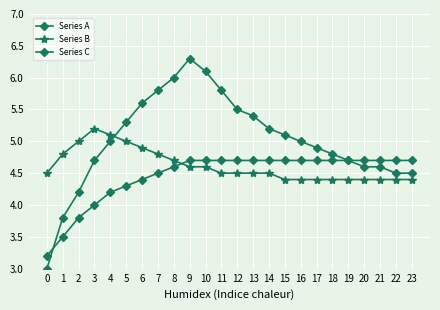

Does the chart have visible grid lines?

Yes